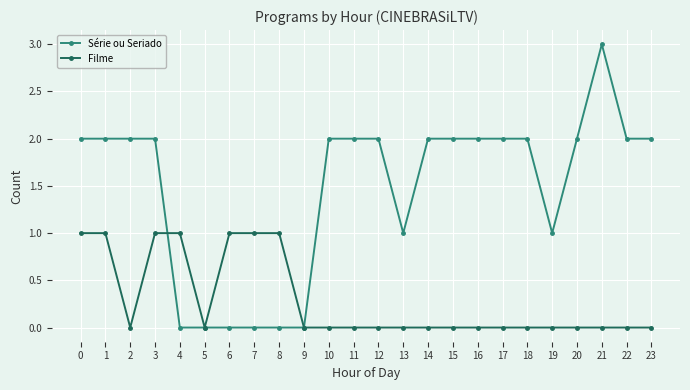

Rank the series by their maximum value, from lowest to highest.

Filme, Série ou Seriado